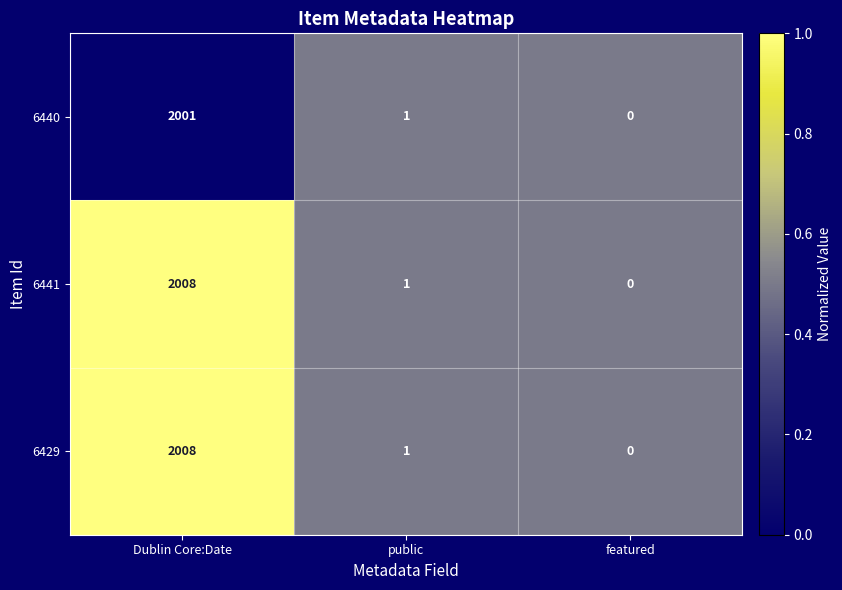

How many series are shown in this chart?

3